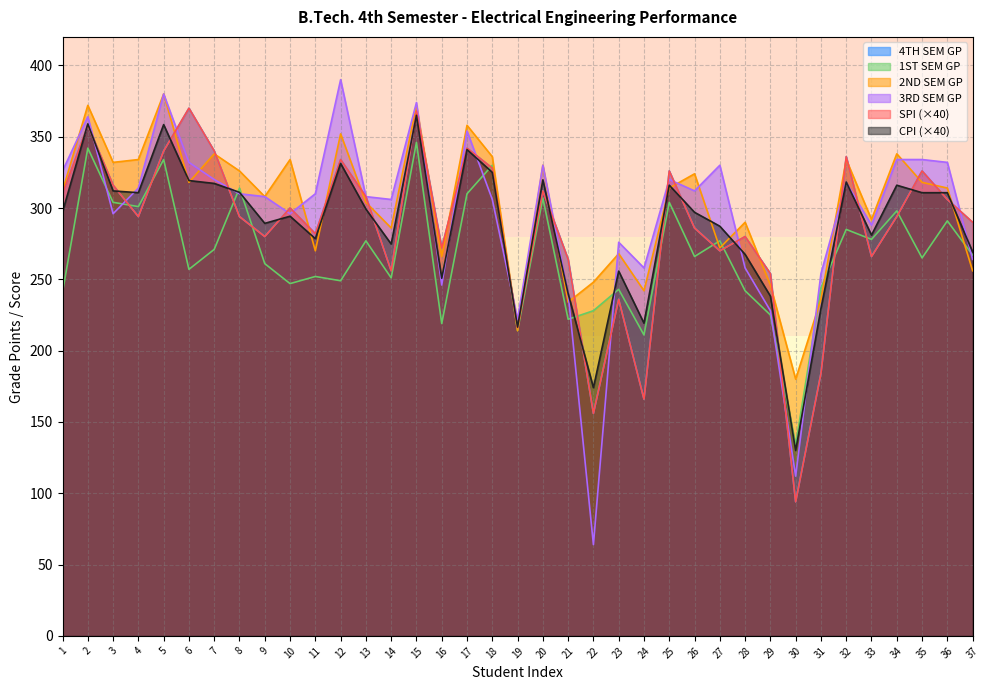

True or false: SPI has more than 1 interior local peaks.

True